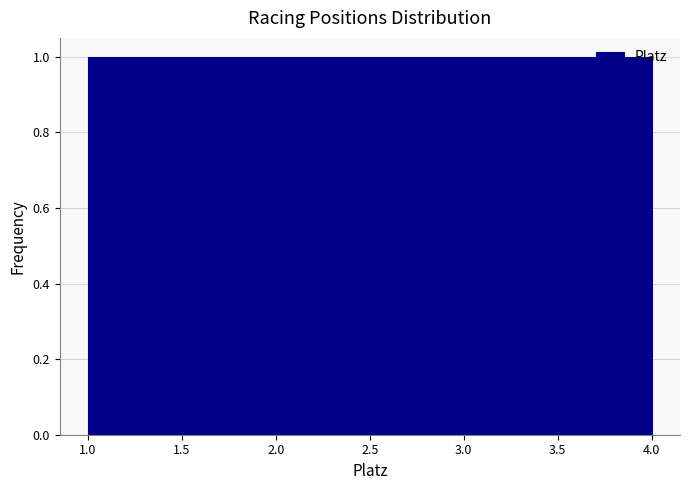

How tall is the bar that spans 2.50 to 3.25 on the x-axis? The values are not printed on the chart, so give them approximately, as read against the axis.

1